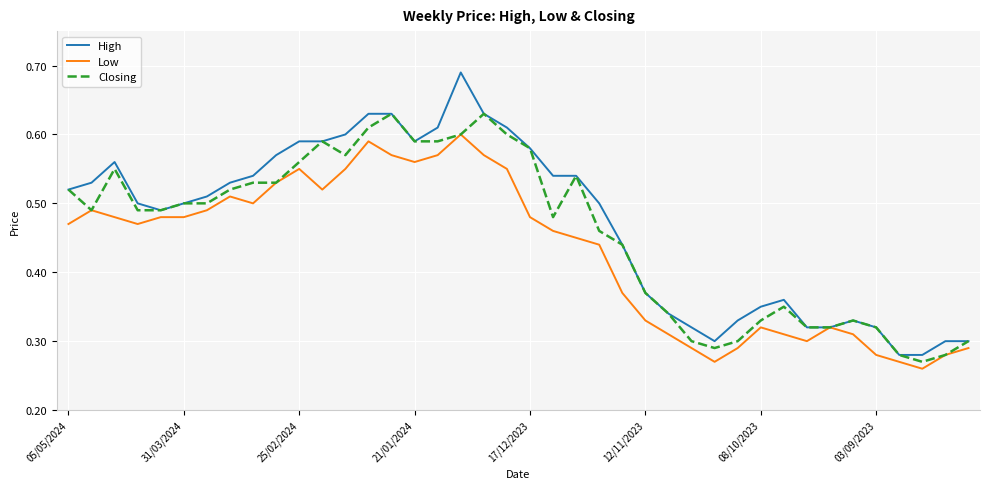

Rank the series by their maximum value, from highest to lowest.

High, Closing, Low